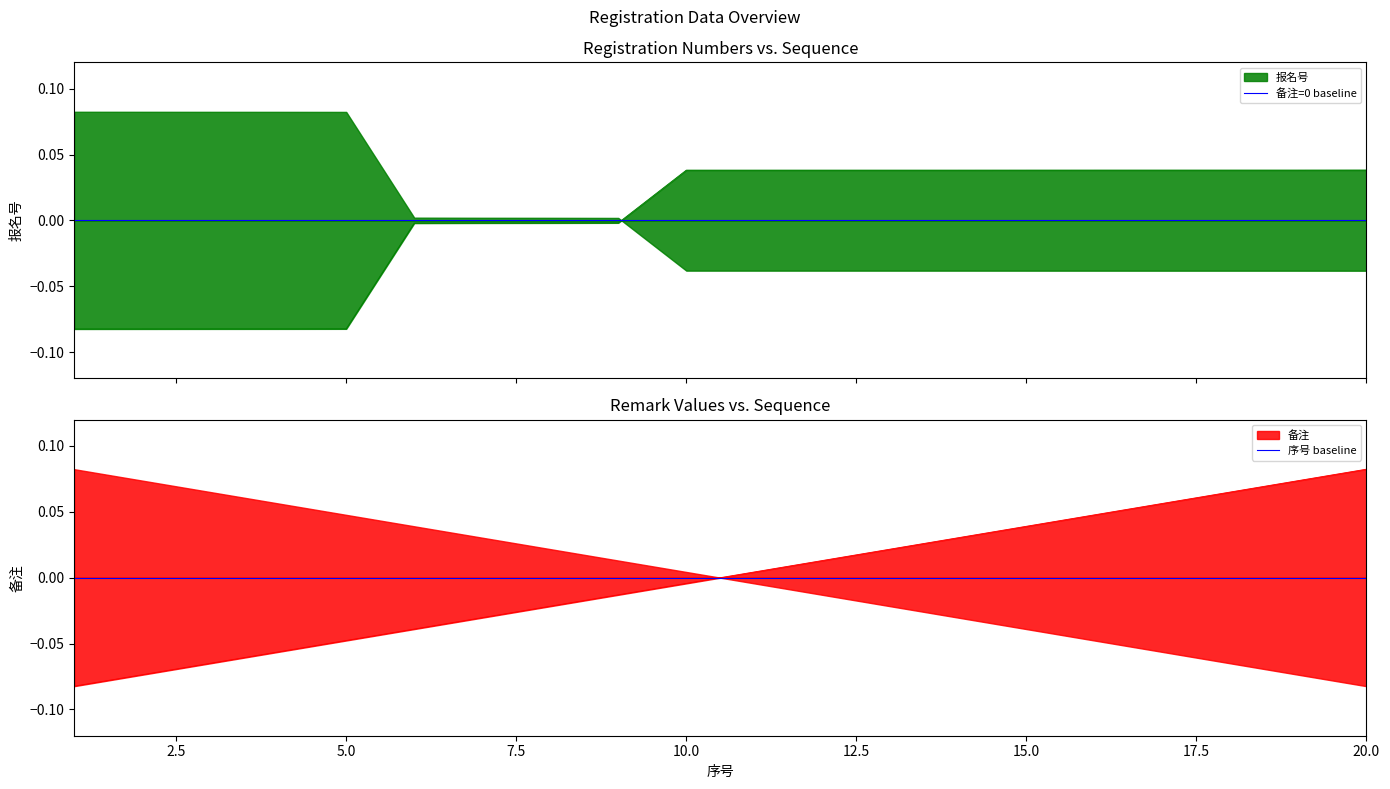

What is the value of the 备注 point at the 20th from the left?

0.1